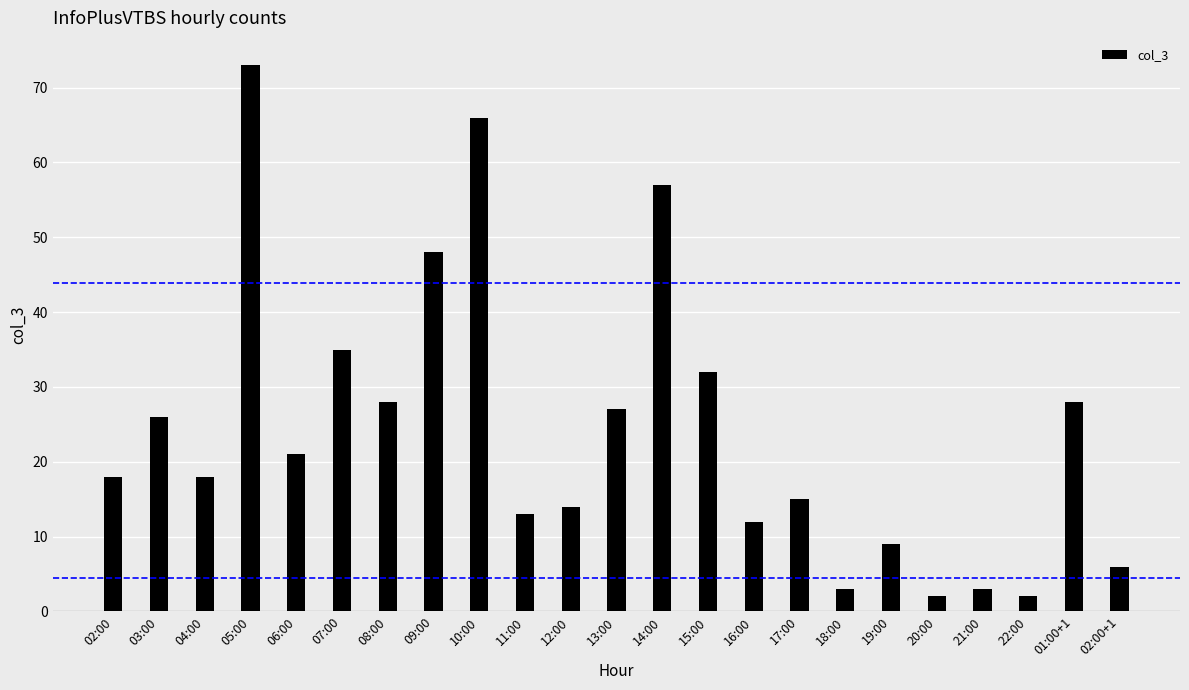

What is the difference between the values at 11:00 and 07:00?

22